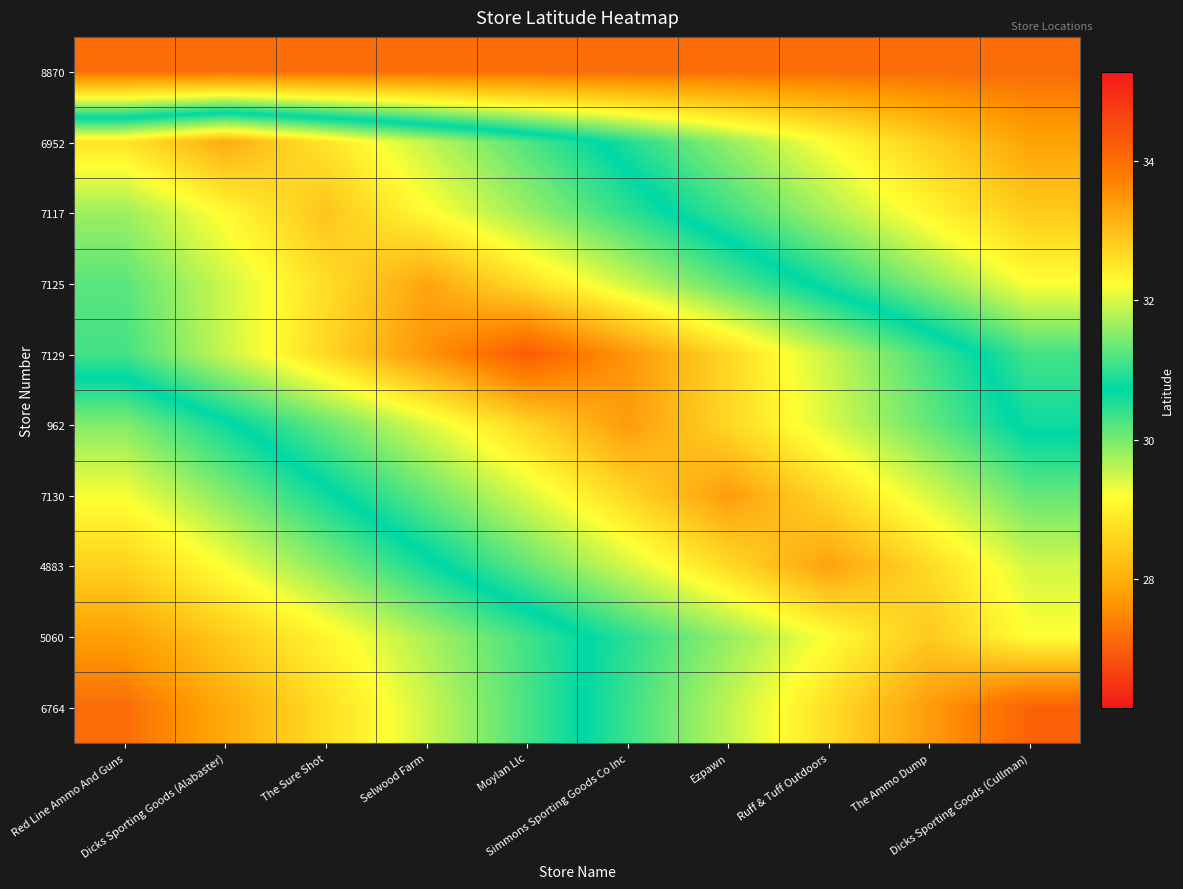

Which label corresponds to the smallest value in the chart?

Red Line Ammo And Guns